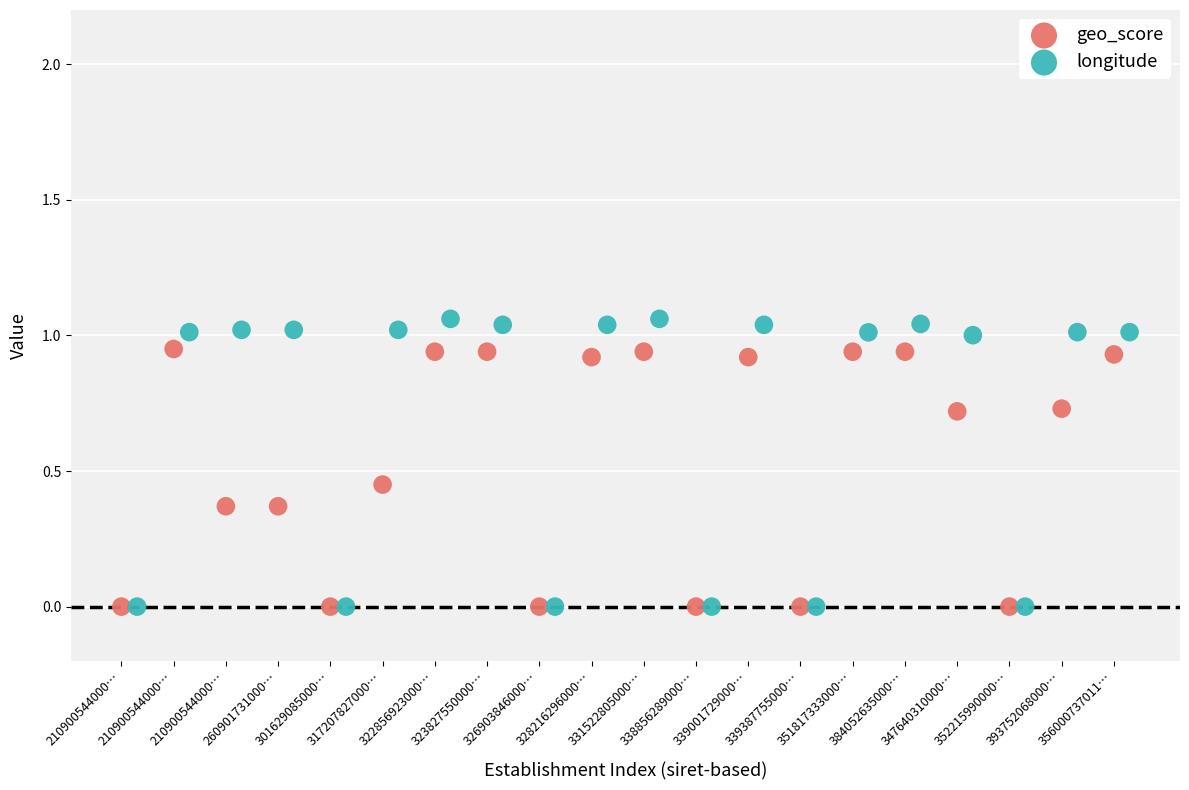

Which series reaches the maximum Y coordinate?

longitude